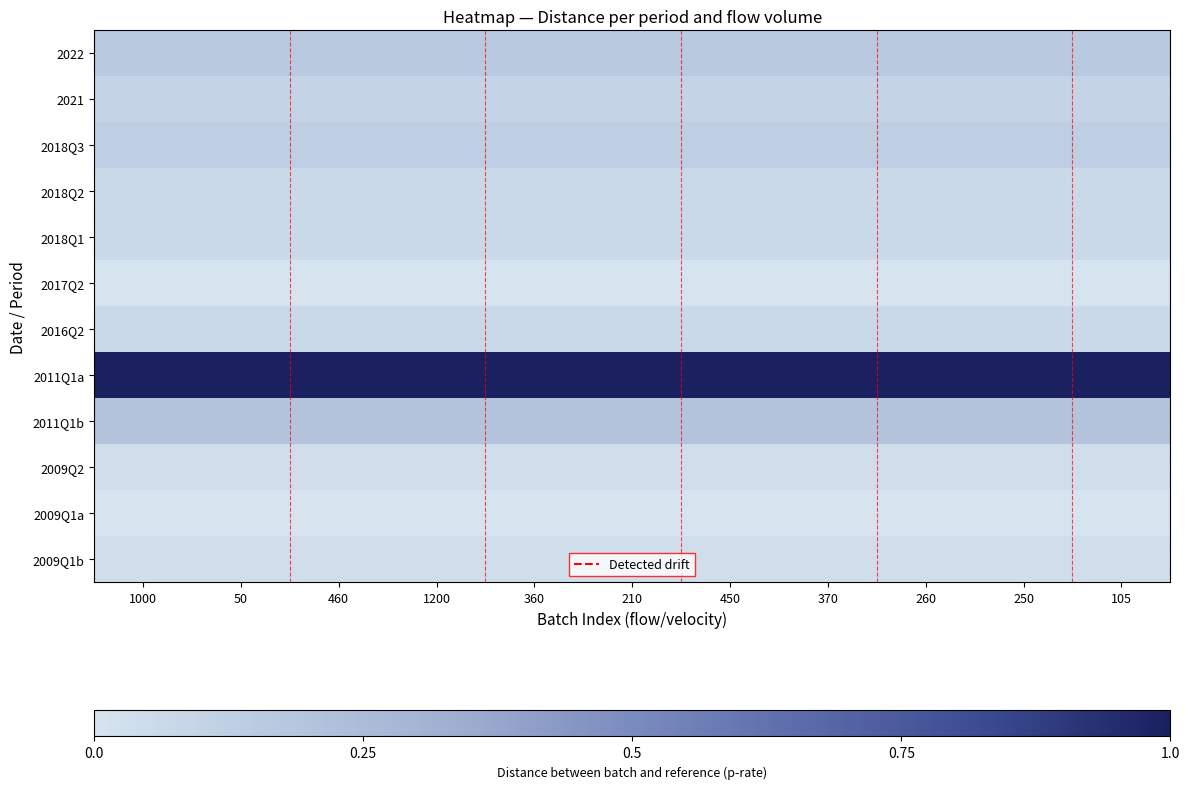

Count the number of data series in this chart.

12